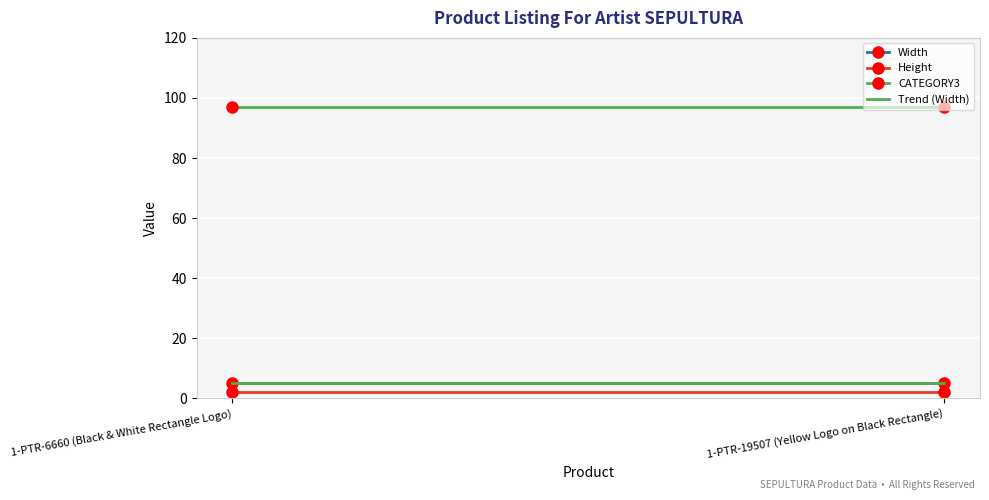

Rank the series at 1-PTR-19507 (Yellow Logo on Black Rectangle) from lowest to highest value.

Height, Width, CATEGORY3